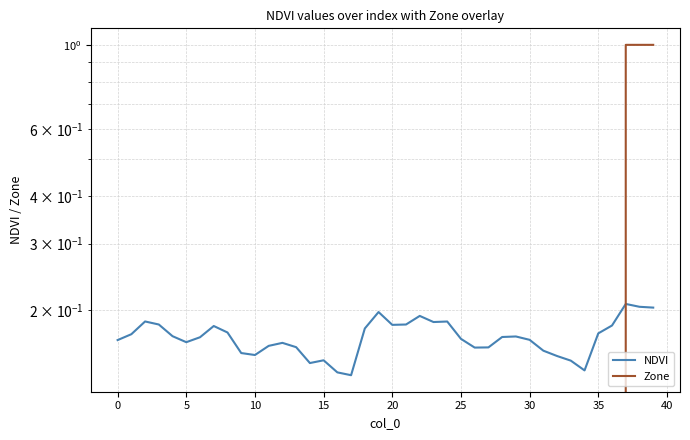

True or false: Zone has a value of 0.0 at 12.

True